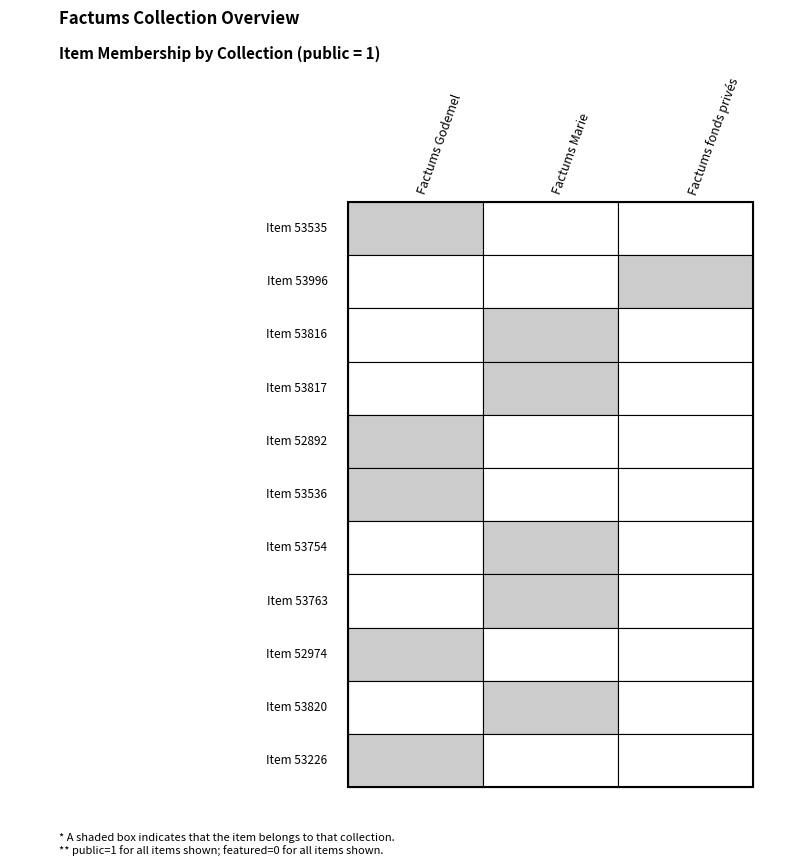

Rank the series at 1 from highest to lowest value.

Factums Godemel, Factums fonds privés, Factums Marie